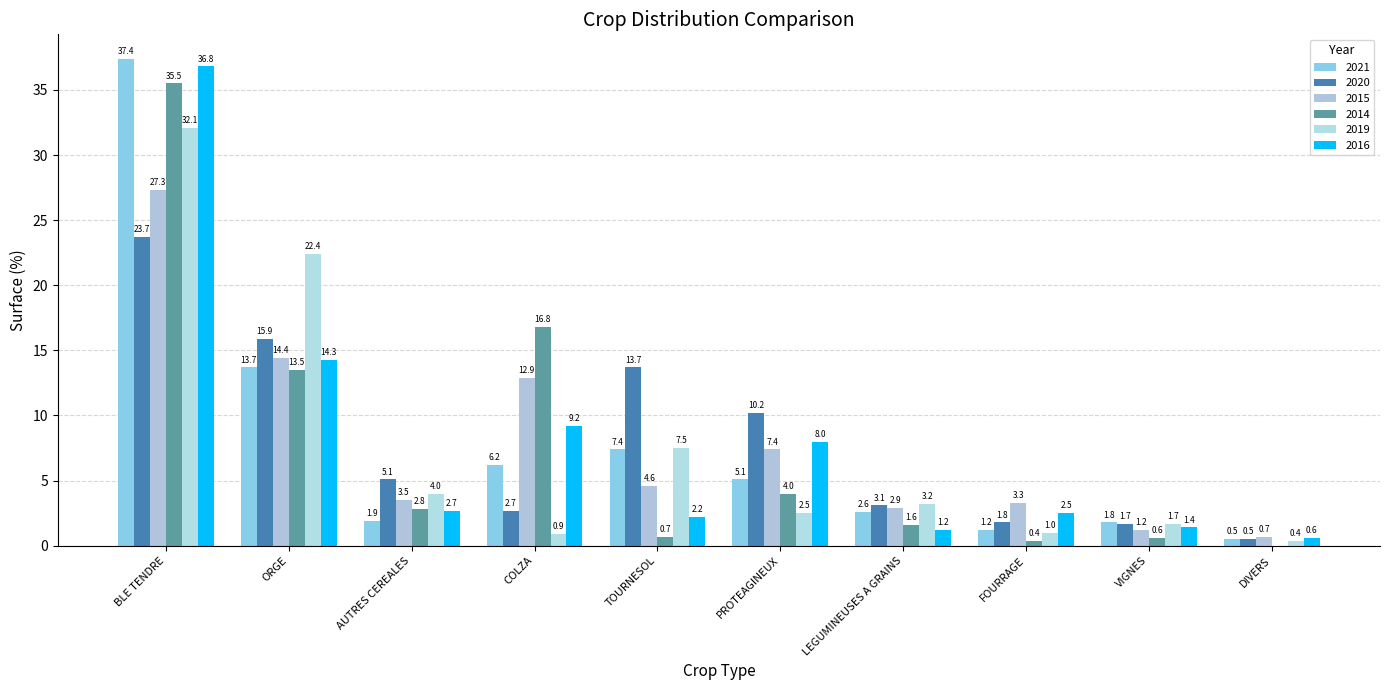

How many groups of bars are there?

10